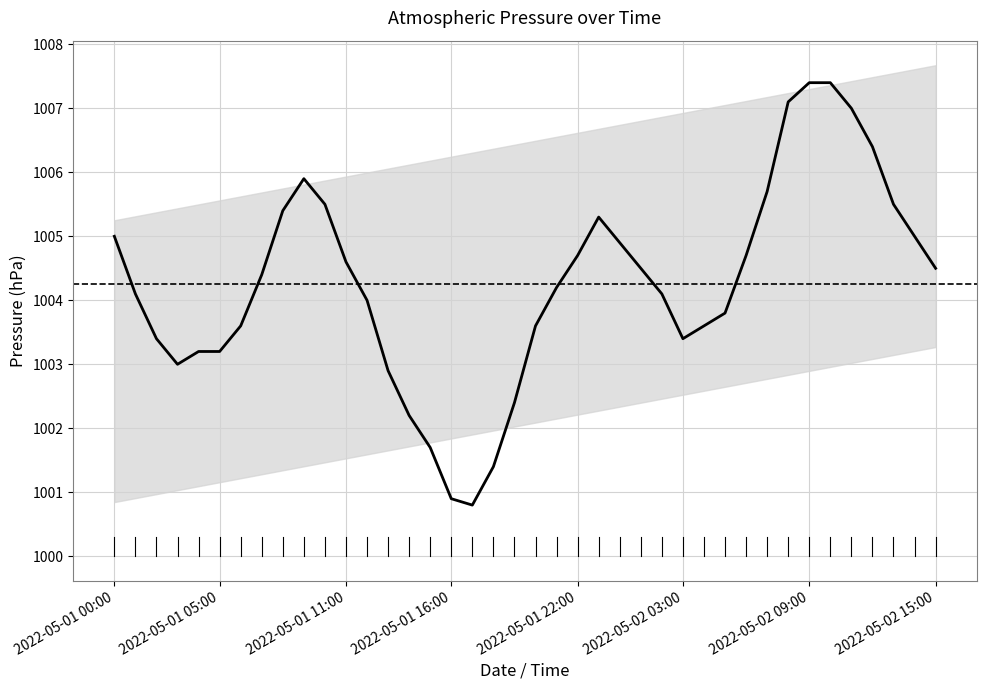

What is the approximate value at 2022-05-01 05:00?

1003.2